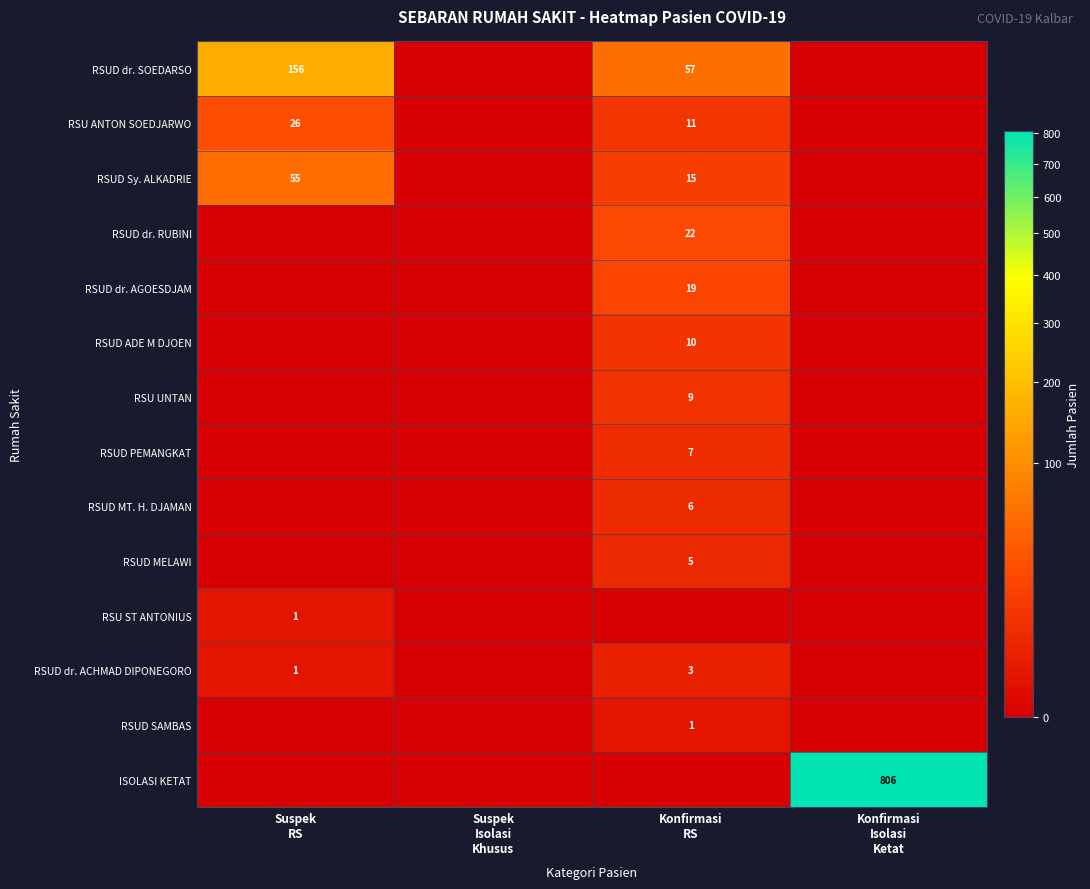

Which category has the lowest value in the RSU UNTAN series?

Suspek RS